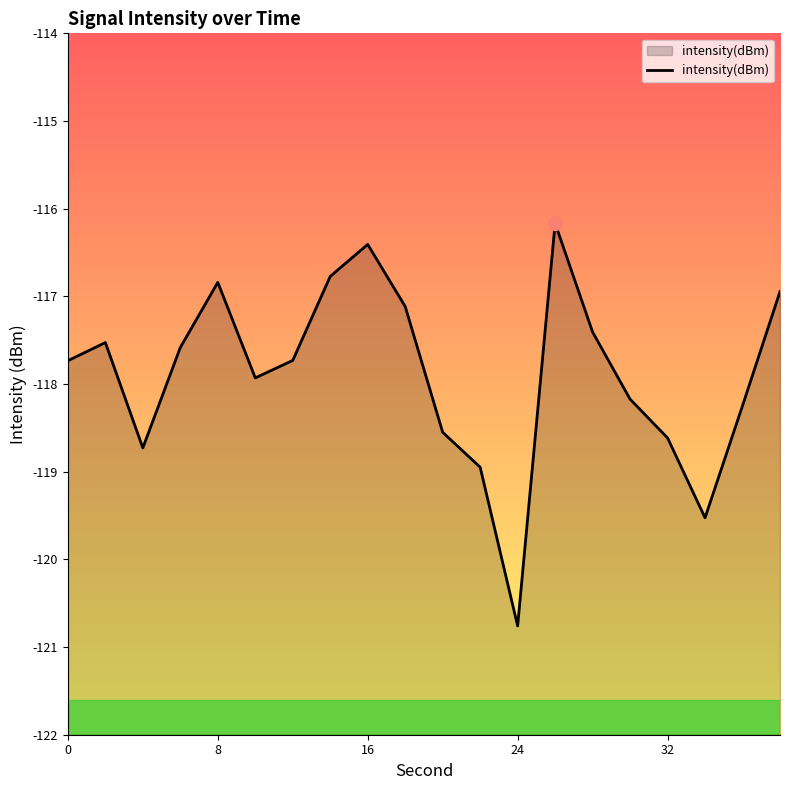

Is it true that the value at 0 is -188.9?

False